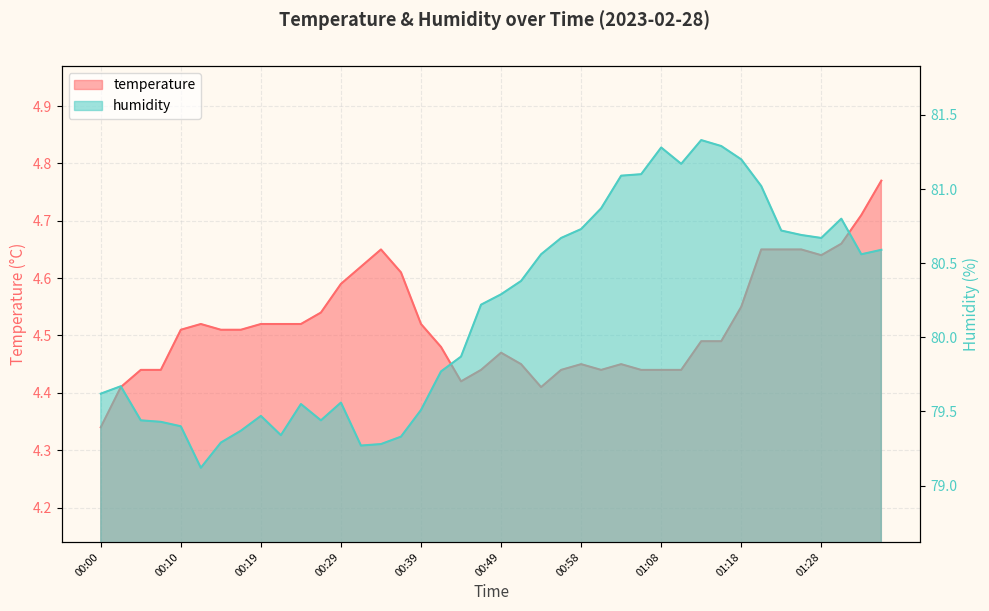

What is the value of the temperature point at the 10th from the left?

4.5